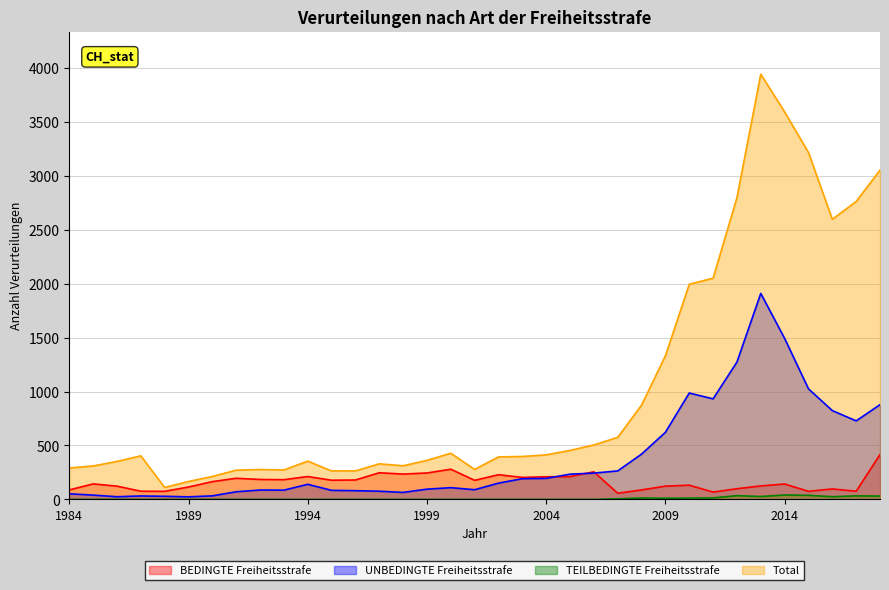

Reading left to right, what are all the values shown in this chart?

BEDINGTE Freiheitsstrafe: 1984=88	1985=144	1986=123	1987=76	1988=75	1989=115	1990=165	1991=196	1992=185	1993=183	1994=212	1995=178	1996=180	1997=247	1998=235	1999=245	2000=280	2001=177	2002=229	2003=204	2004=210	2005=211	2006=256	2007=57	2008=88	2009=123	2010=132	2011=68	2012=99	2013=125	2014=143	2015=75	2016=97	2017=76	2018=415
UNBEDINGTE Freiheitsstrafe: 1984=52	1985=40	1986=25	1987=32	1988=29	1989=24	1990=33	1991=71	1992=87	1993=86	1994=140	1995=84	1996=81	1997=76	1998=65	1999=95	2000=109	2001=90	2002=151	2003=192	2004=195	2005=234	2006=244	2007=264	2008=420	2009=622	2010=986	2011=932	2012=1273	2013=1909	2014=1492	2015=1025	2016=823	2017=728	2018=878
TEILBEDINGTE Freiheitsstrafe: 1984=0	1985=0	1986=0	1987=0	1988=0	1989=0	1990=0	1991=0	1992=0	1993=0	1994=0	1995=0	1996=0	1997=0	1998=0	1999=0	2000=0	2001=0	2002=0	2003=0	2004=0	2005=0	2006=0	2007=6	2008=13	2009=11	2010=12	2011=14	2012=35	2013=27	2014=41	2015=38	2016=25	2017=33	2018=31
Total: 1984=291	1985=310	1986=352	1987=404	1988=111	1989=166	1990=213	1991=271	1992=277	1993=273	1994=355	1995=264	1996=264	1997=330	1998=312	1999=362	2000=428	2001=278	2002=394	2003=398	2004=413	2005=454	2006=505	2007=575	2008=874	2009=1331	2010=1994	2011=2050	2012=2796	2013=3941	2014=3591	2015=3215	2016=2596	2017=2761	2018=3052